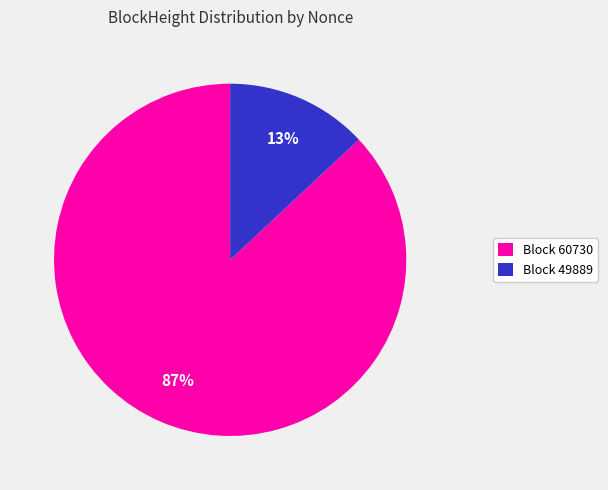

The Block 49889 slice represents 13% of the pie. True or false?

True